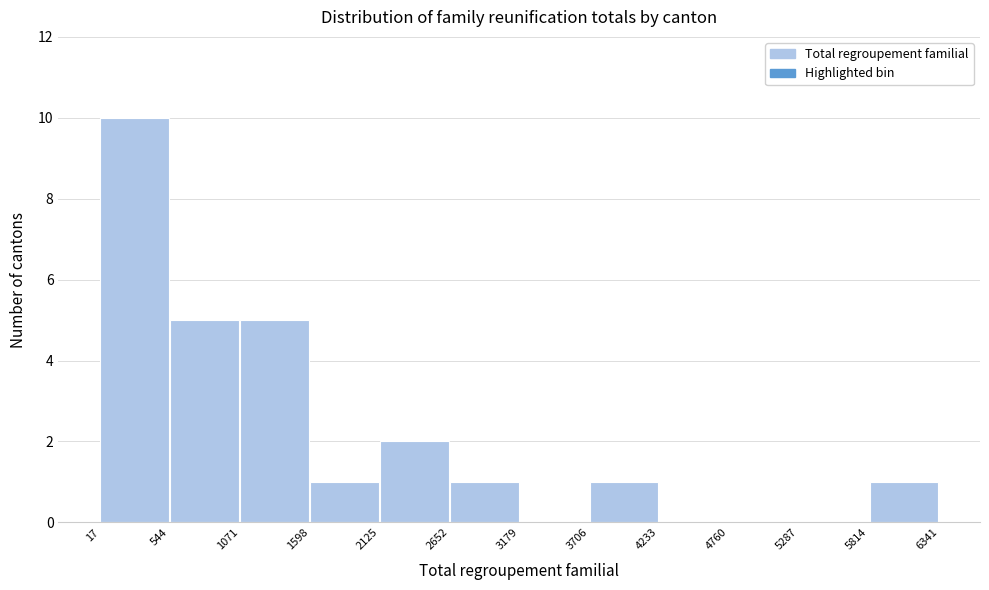

Reading left to right, transcribe this chart: for each bar, give the range it covers on the x-axis and its height. The values are not printed on the chart, so give them approximately, as read against the axis.

17 to 544: 10
544 to 1071: 5
1071 to 1598: 5
1598 to 2125: 1
2125 to 2652: 2
2652 to 3179: 1
3179 to 3706: 0
3706 to 4233: 1
4233 to 4760: 0
4760 to 5287: 0
5287 to 5814: 0
5814 to 6341: 1